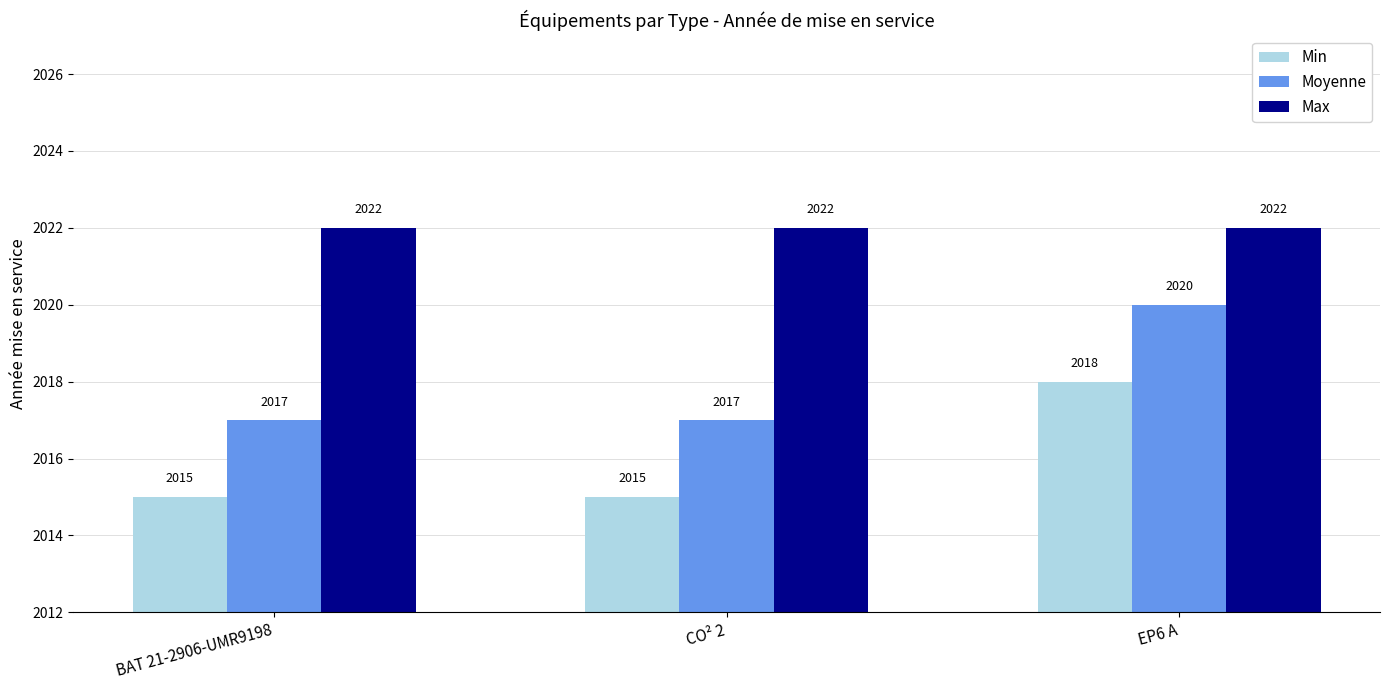

What are all the series names shown in the legend?

Min, Moyenne, Max